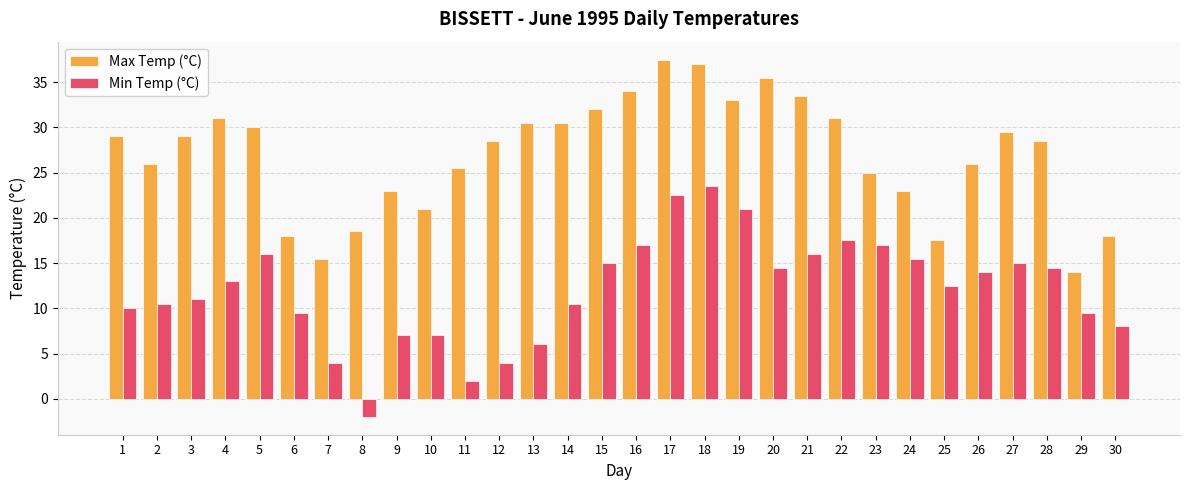

How many data points in Min Temp (°C) are less than 13?

15